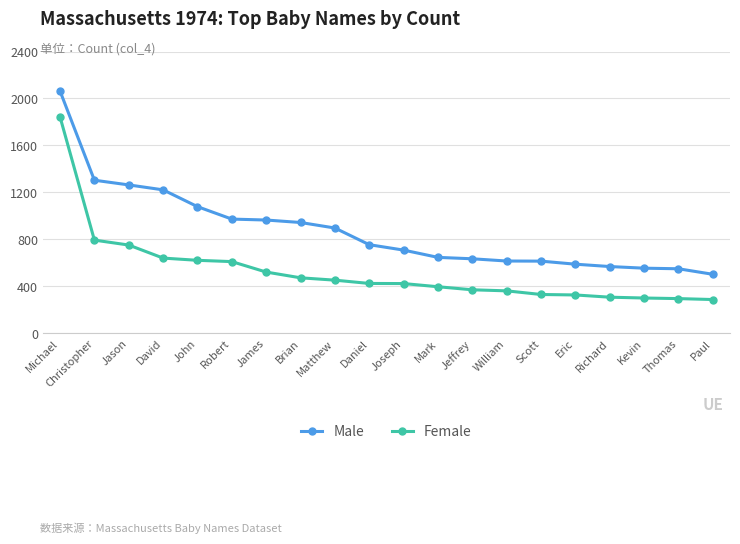

True or false: Male and Female intersect in this chart.

False